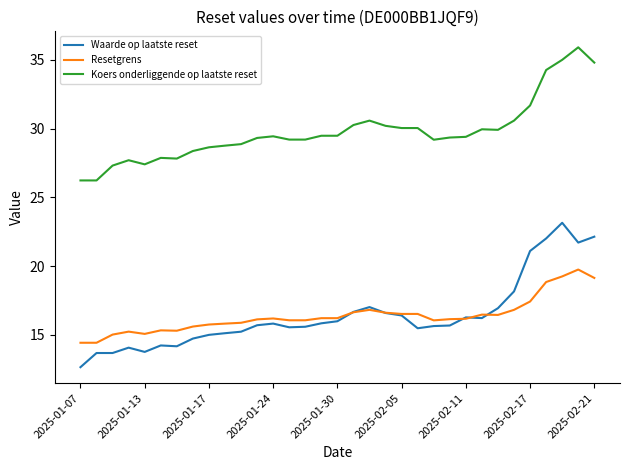

True or false: Koers onderliggende op laatste reset and Resetgrens intersect in this chart.

False